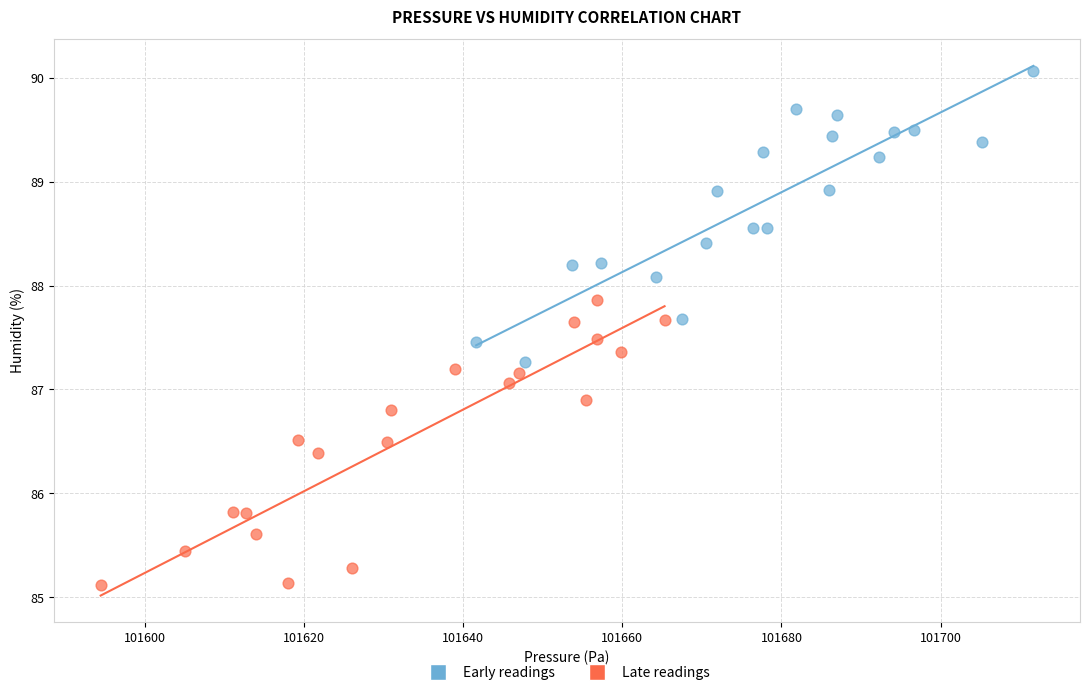

Which series contains the lowest Y value?

Late readings